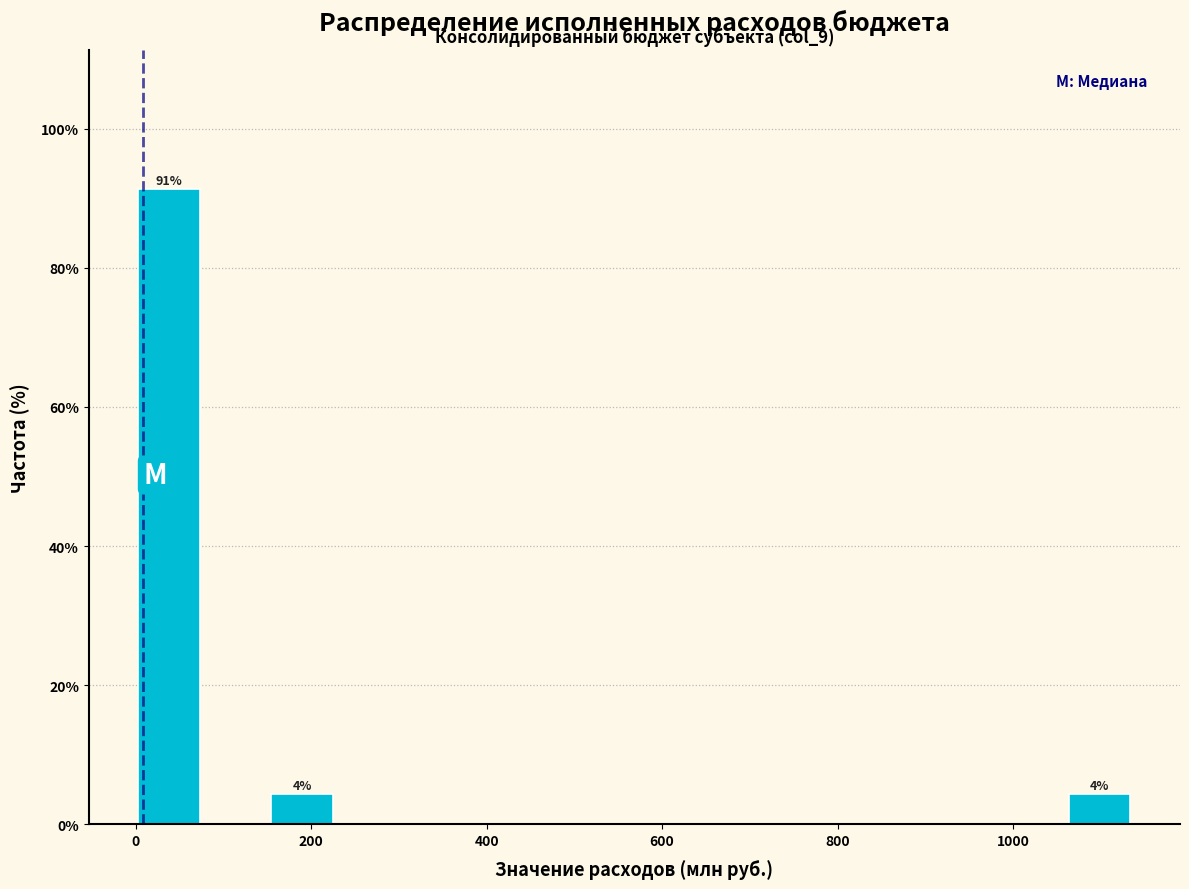

Read against the x-axis, roughly where is the centre of the tallest bar?

40